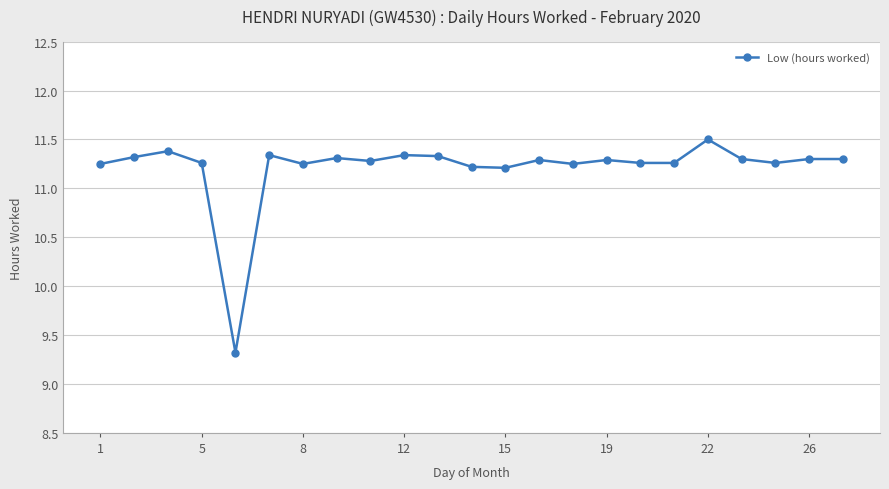

How many data points are less than 11?

1